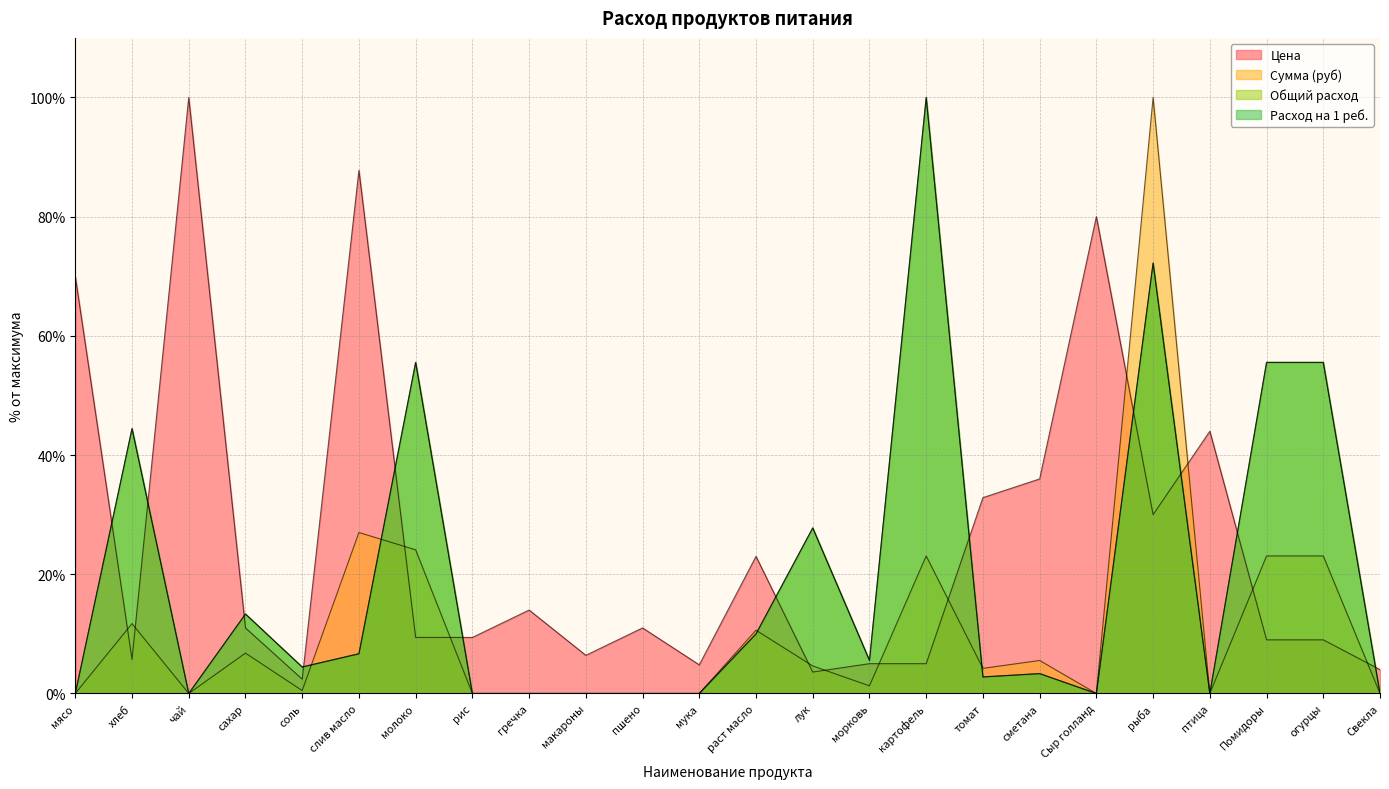

How many values in the Сумма (руб) series are below 4?

12